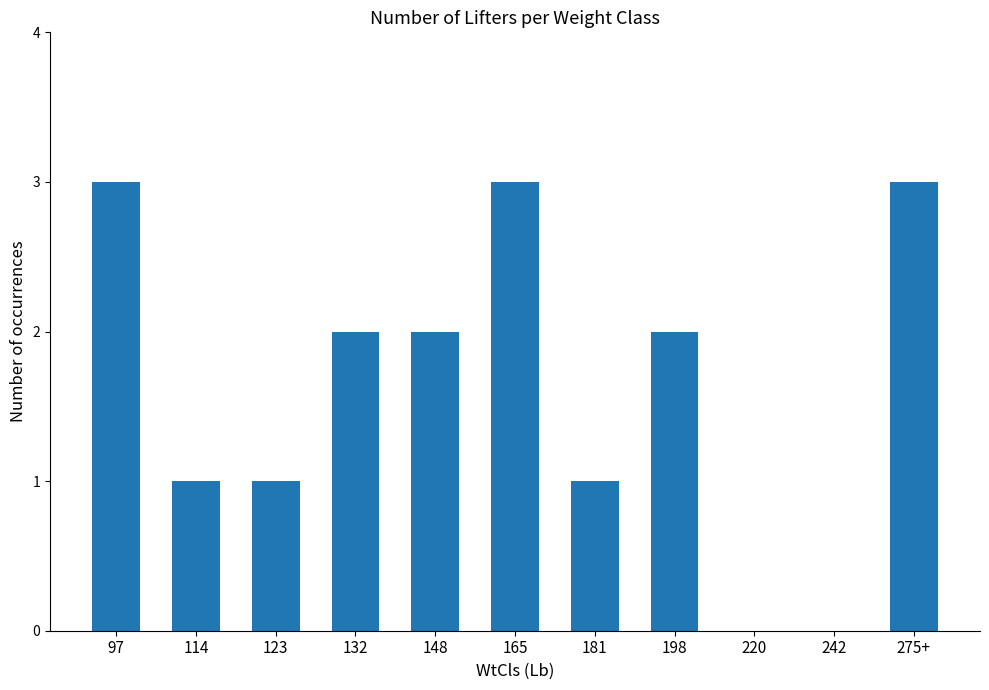

Reading left to right, list all the values displayed in this chart.

97=3	114=1	123=1	132=2	148=2	165=3	181=1	198=2	220=0	242=0	275+=3